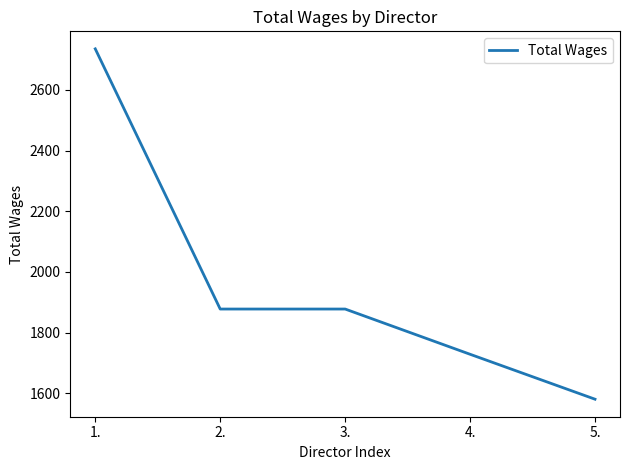

What is the maximum value shown in the chart?

2735